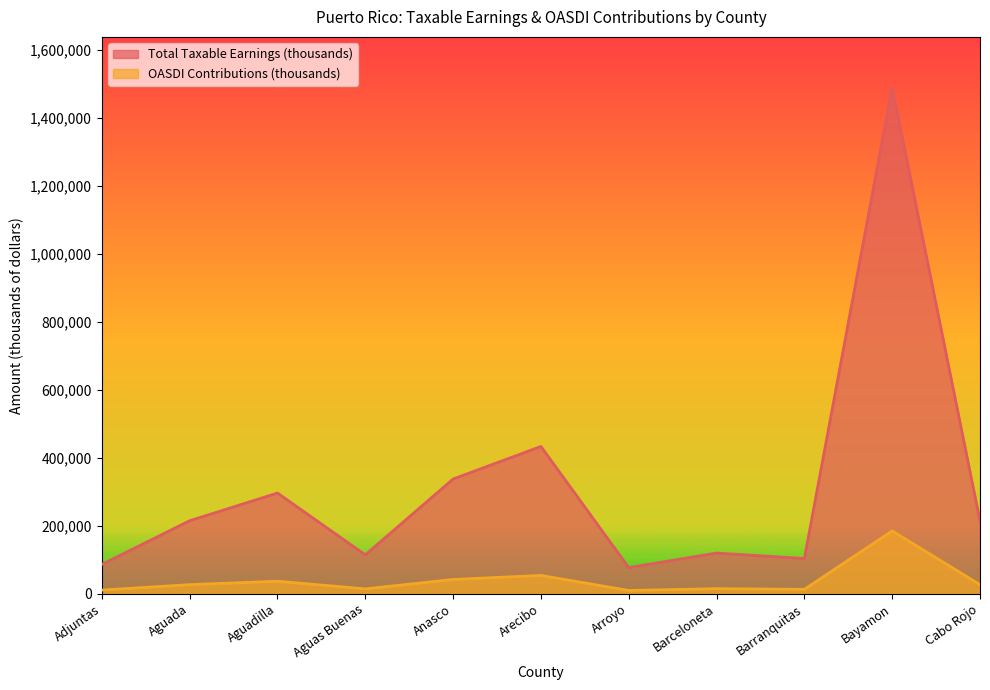

Reading left to right, list all the values displayed in this chart.

Total Taxable Earnings (thousands): 86079	214768	296259	114343	337593	433384	76741	119572	103539	1490034	214324
OASDI Contributions (thousands): 10674	26631	36736	14178	41862	53740	9516	14827	12839	184764	26576